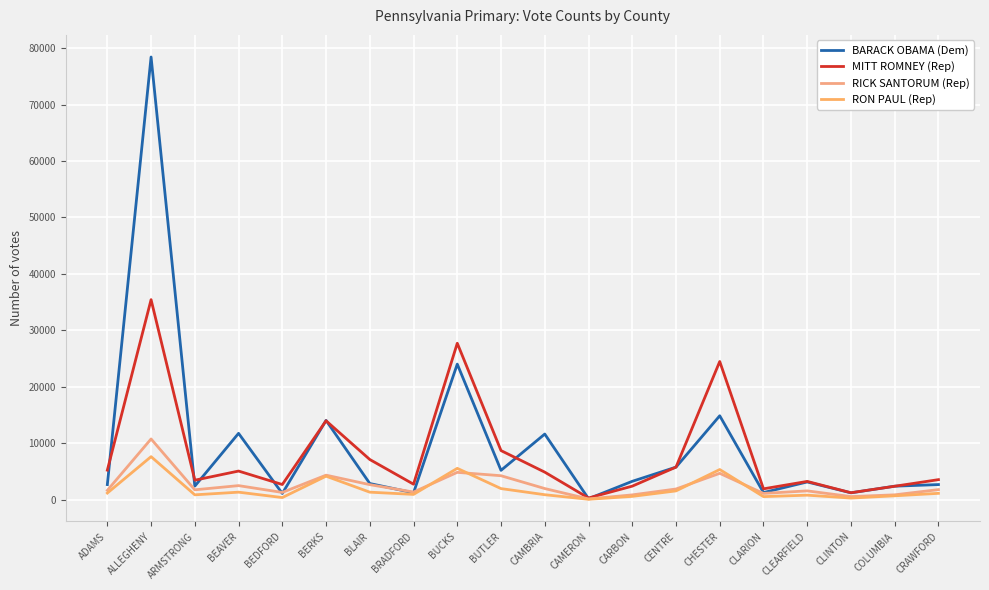

Does the chart have visible grid lines?

Yes